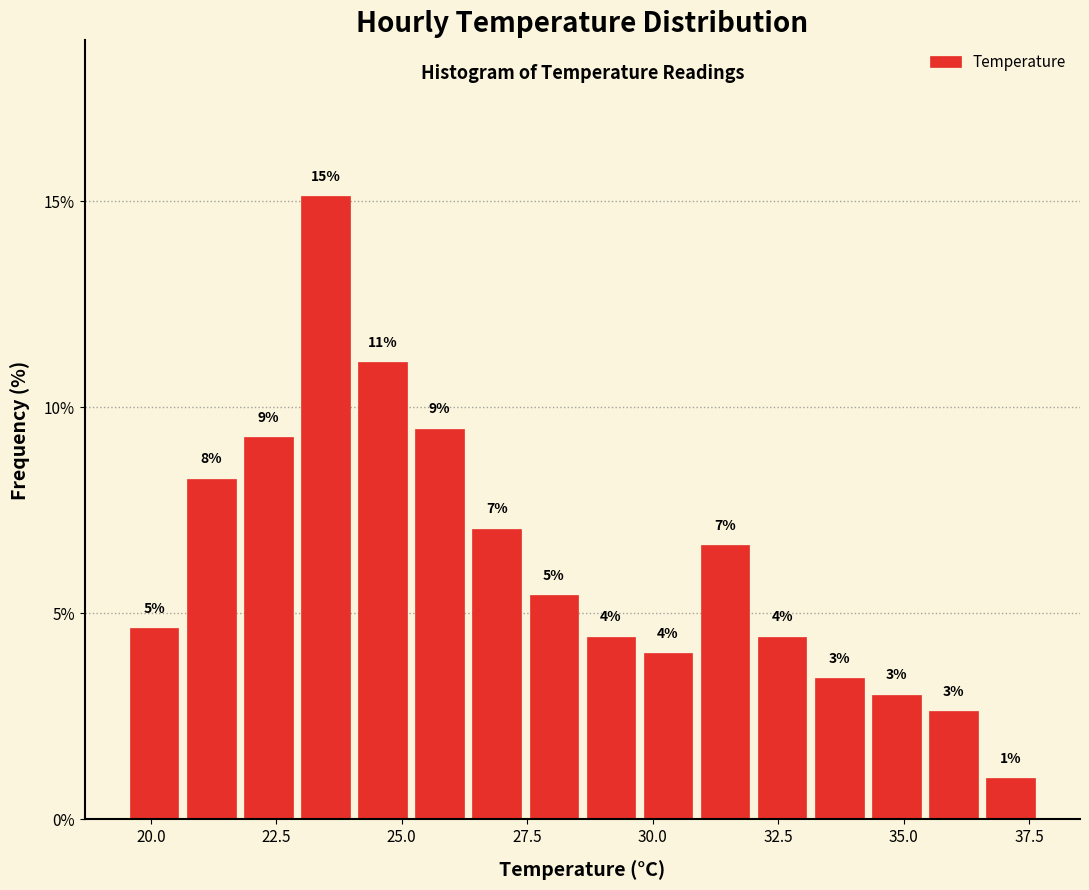

Read against the x-axis, roughly where is the centre of the tallest bar?

23.5